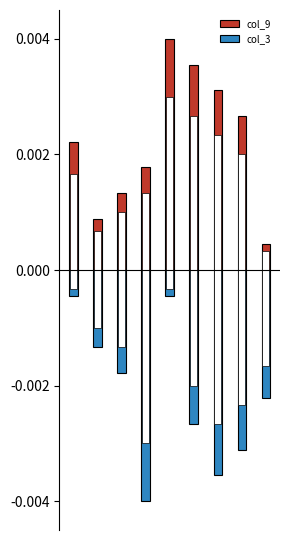

How many groups of bars are there?

9